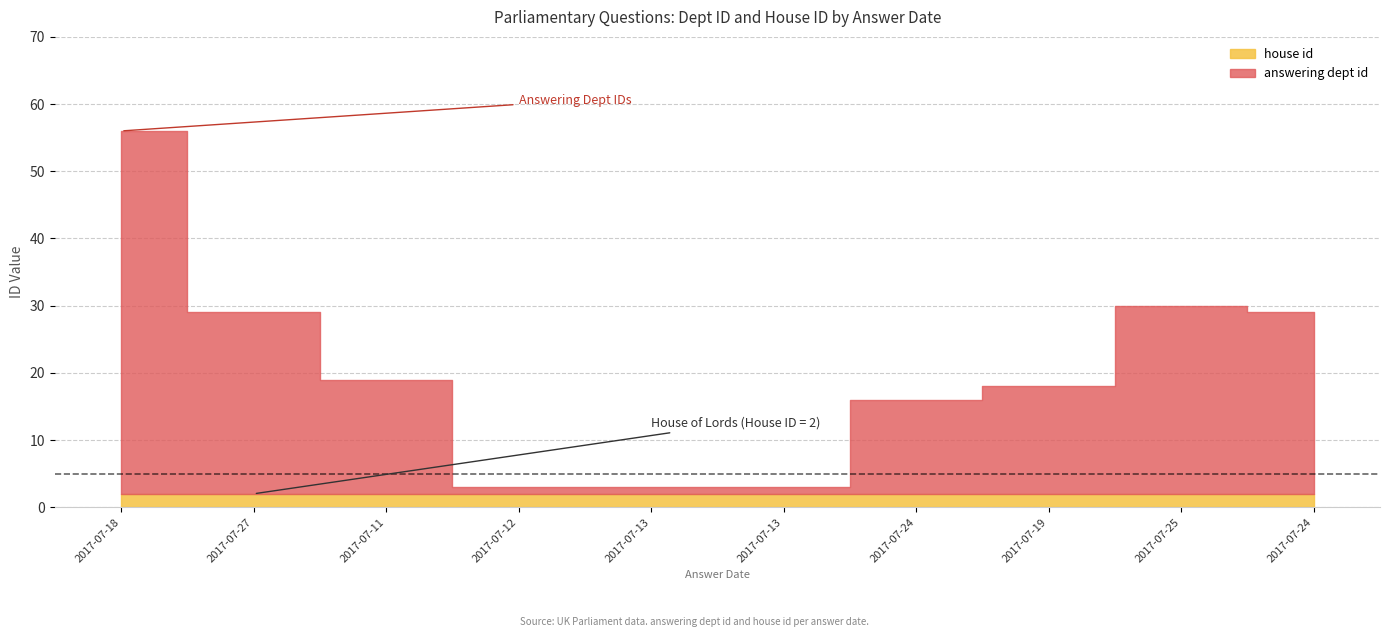

What are all the series names shown in the legend?

answering dept id, house id